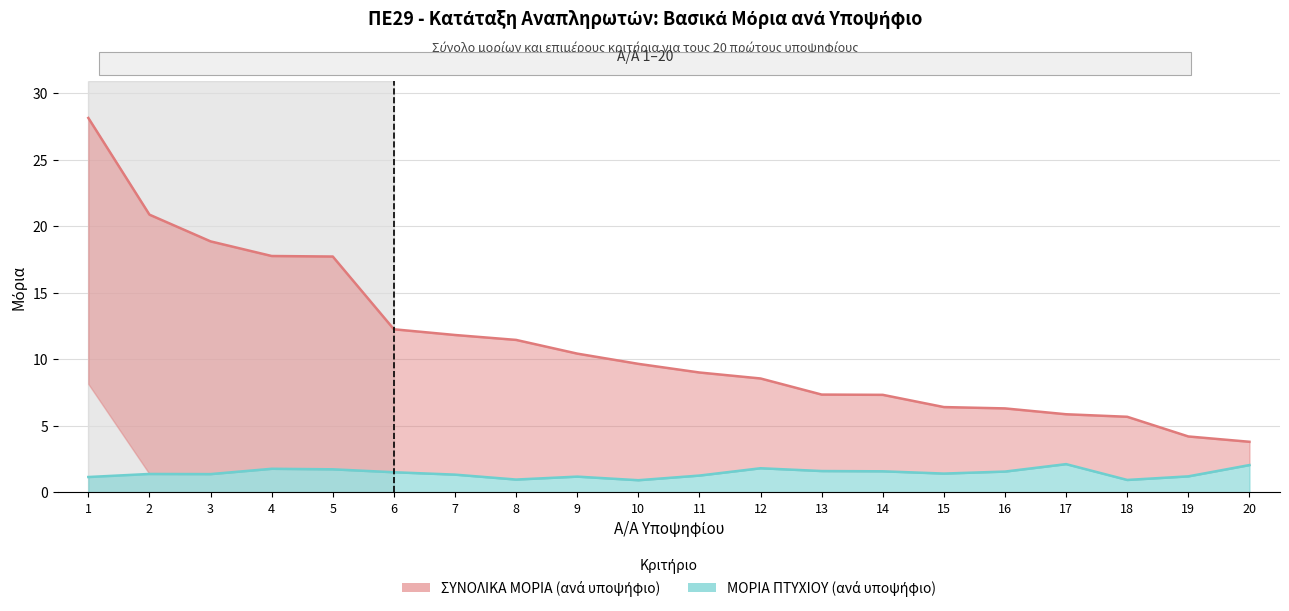

How many series are shown in this chart?

2